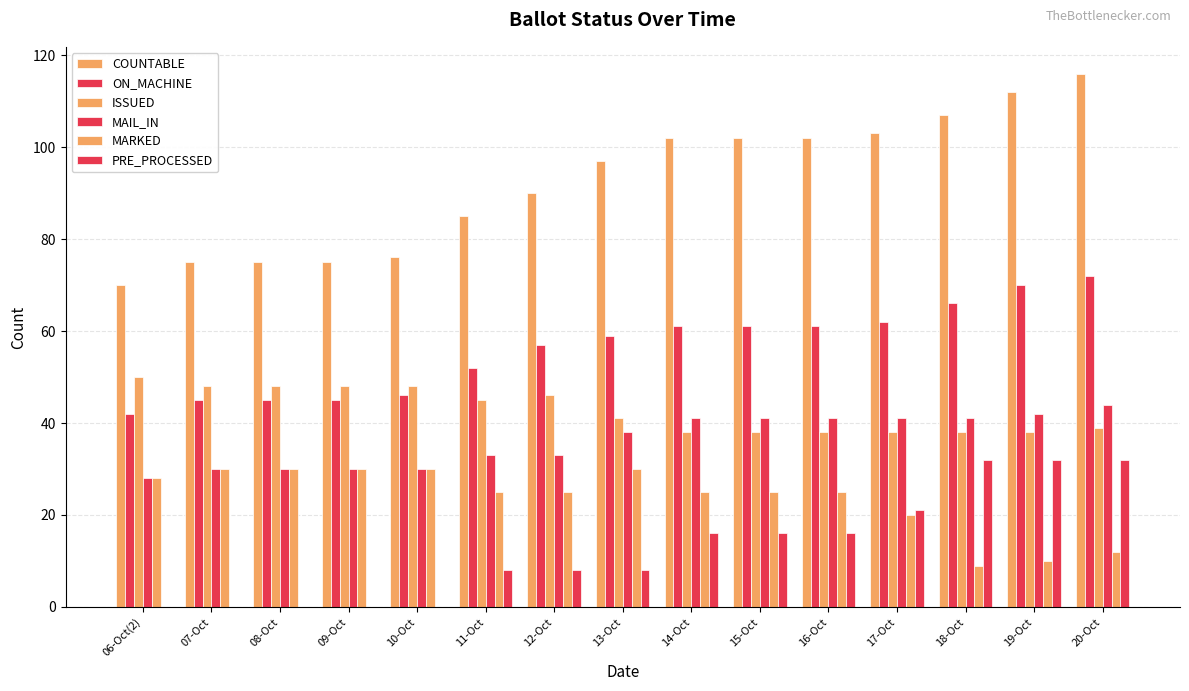

Which category has the highest value across all series?

20-Oct